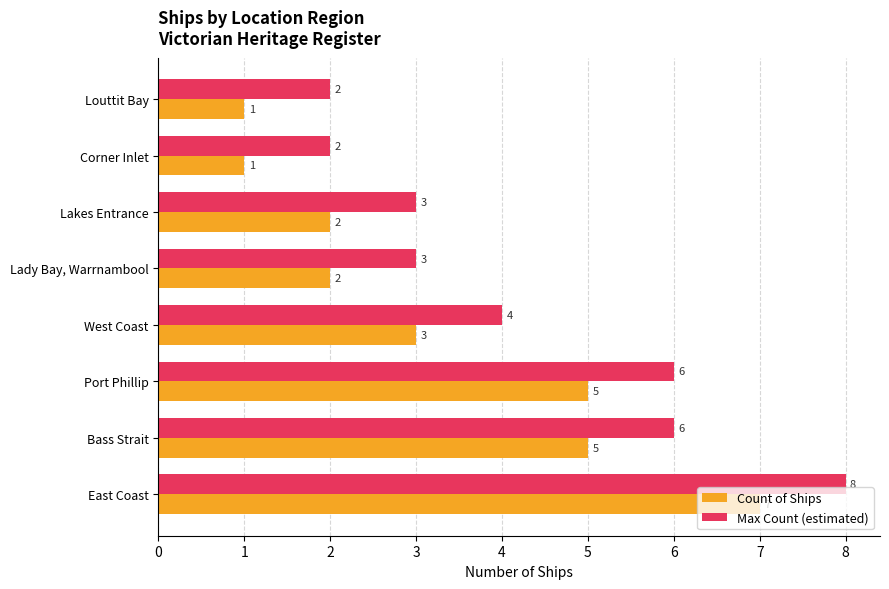

The Max Count (estimated) series shows 3 at Louttit Bay. True or false?

False